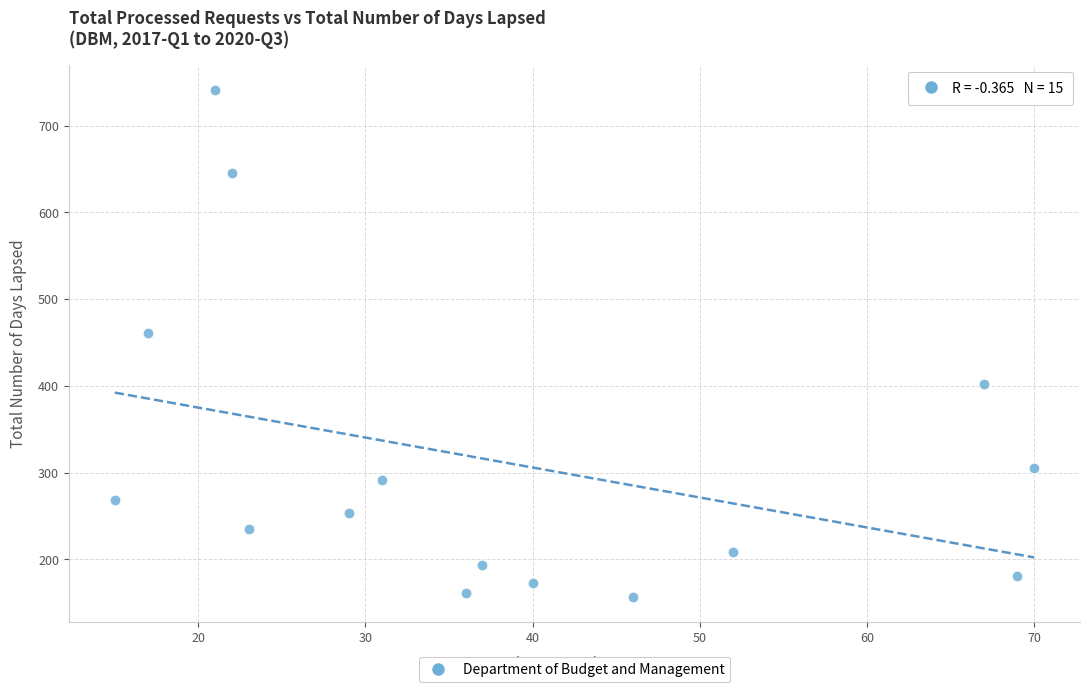

What Y value in the scatter plot is closest to 449?

461